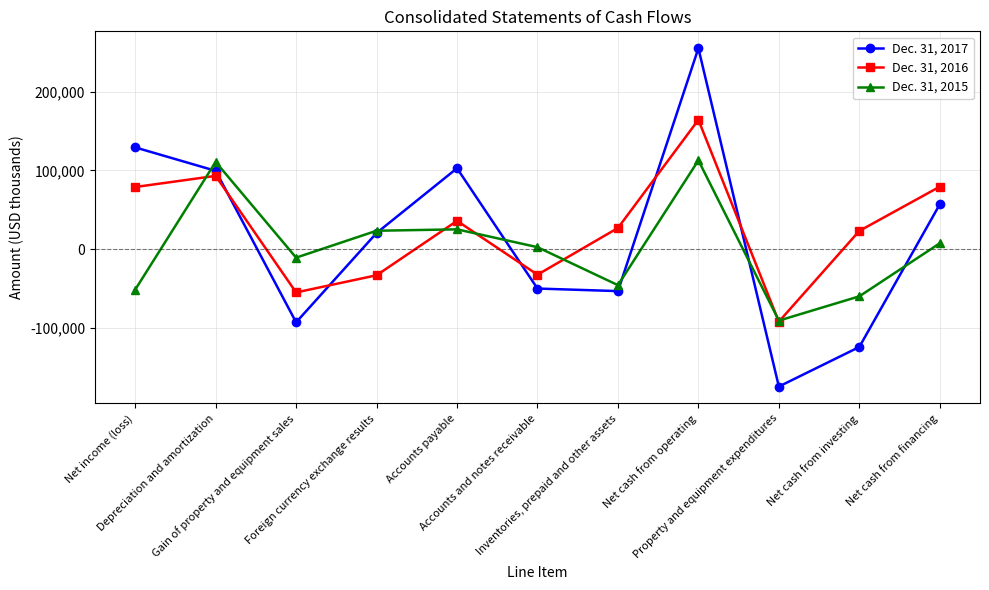

Is this an area chart (filled region under the line)?

No